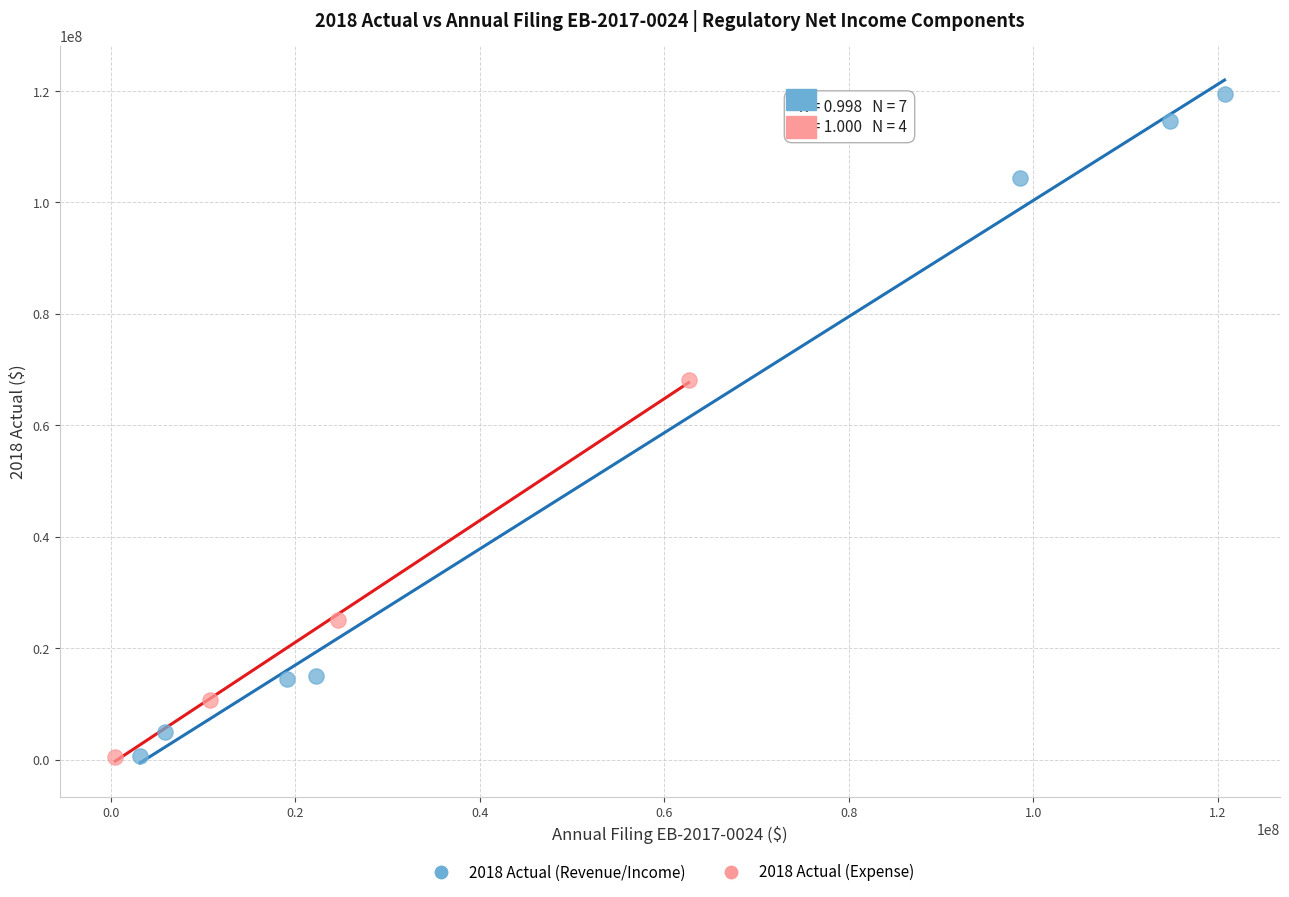

What are all the series names shown in the legend?

2018 Actual (Revenue/Income), 2018 Actual (Expense)